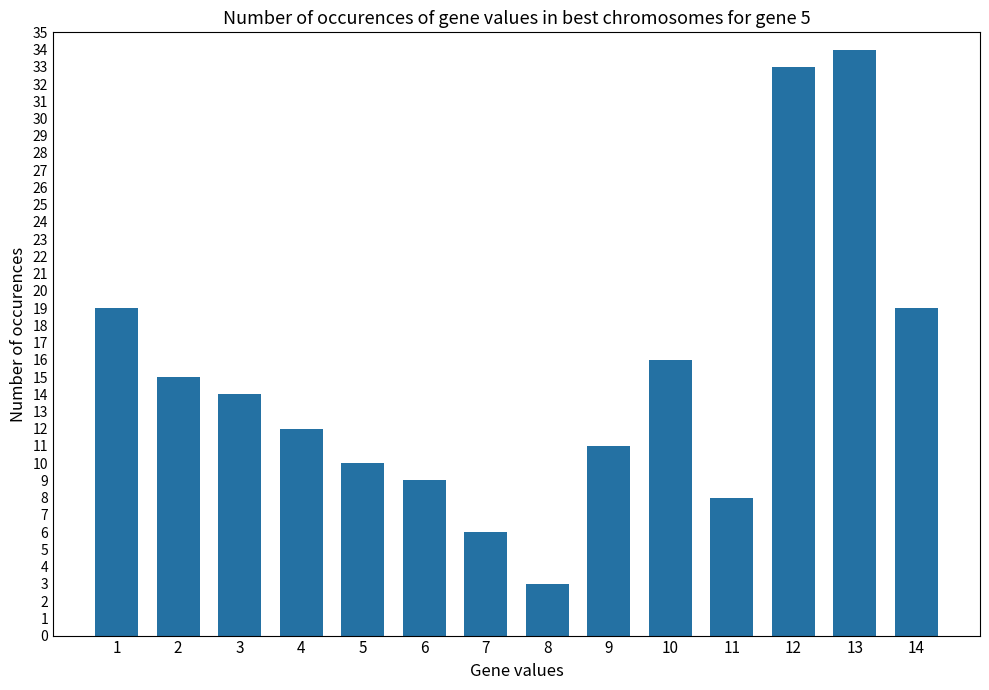

What is the average value?

15